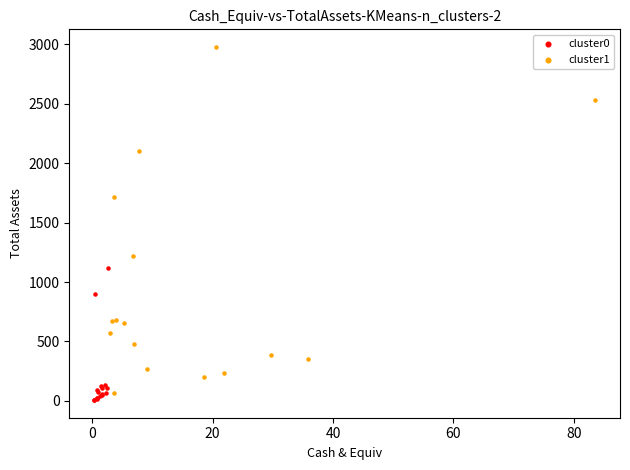

Which series has the widest spread of Y values?

cluster1